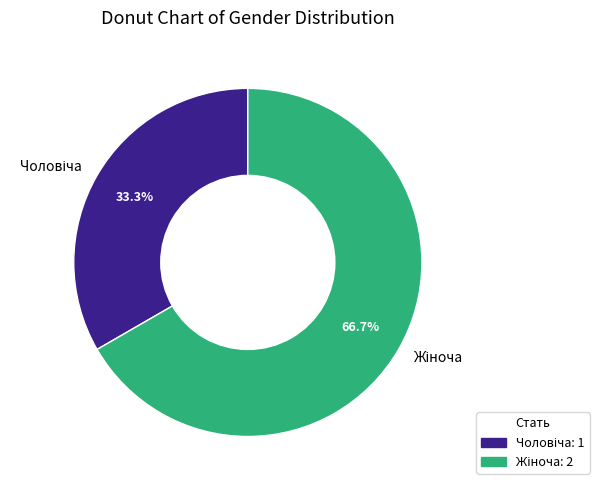

How many segments does this pie chart have?

2